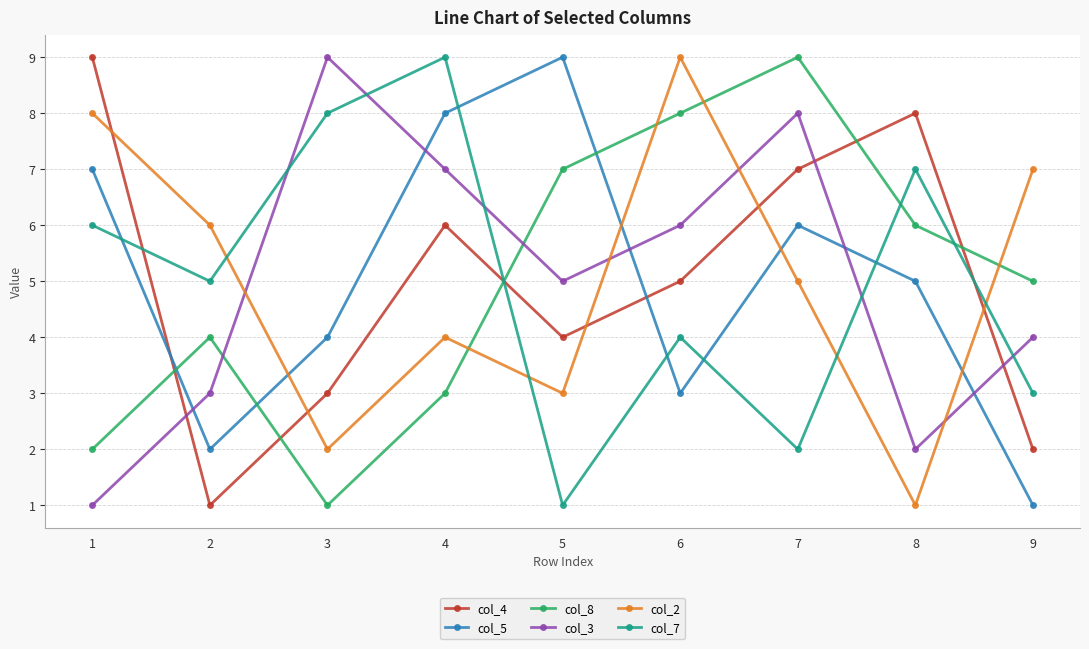

Which series ends up on top after the final intersection of col_7 and col_4?

col_7